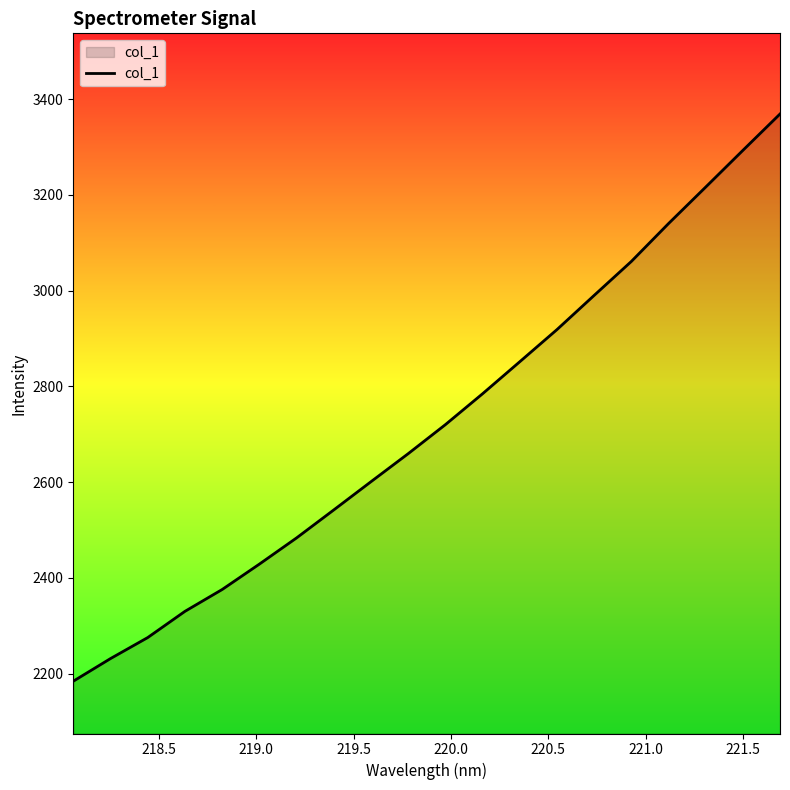

What is the smallest value displayed?

2184.3